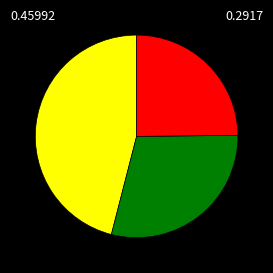

Count the number of slices in the pie.

3